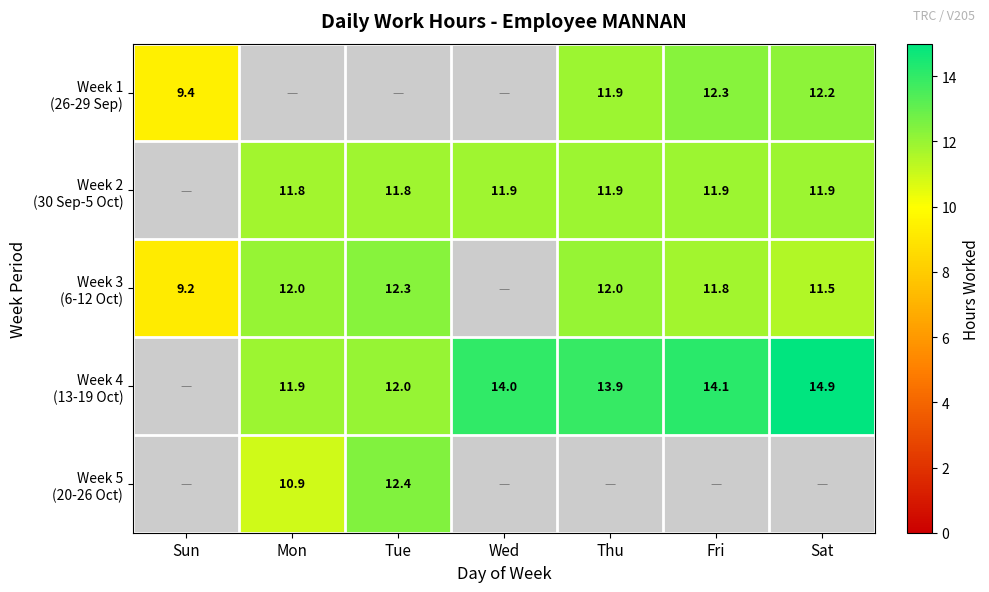

How many data points in Week 4 (13-19 Oct) are less than 12?

1